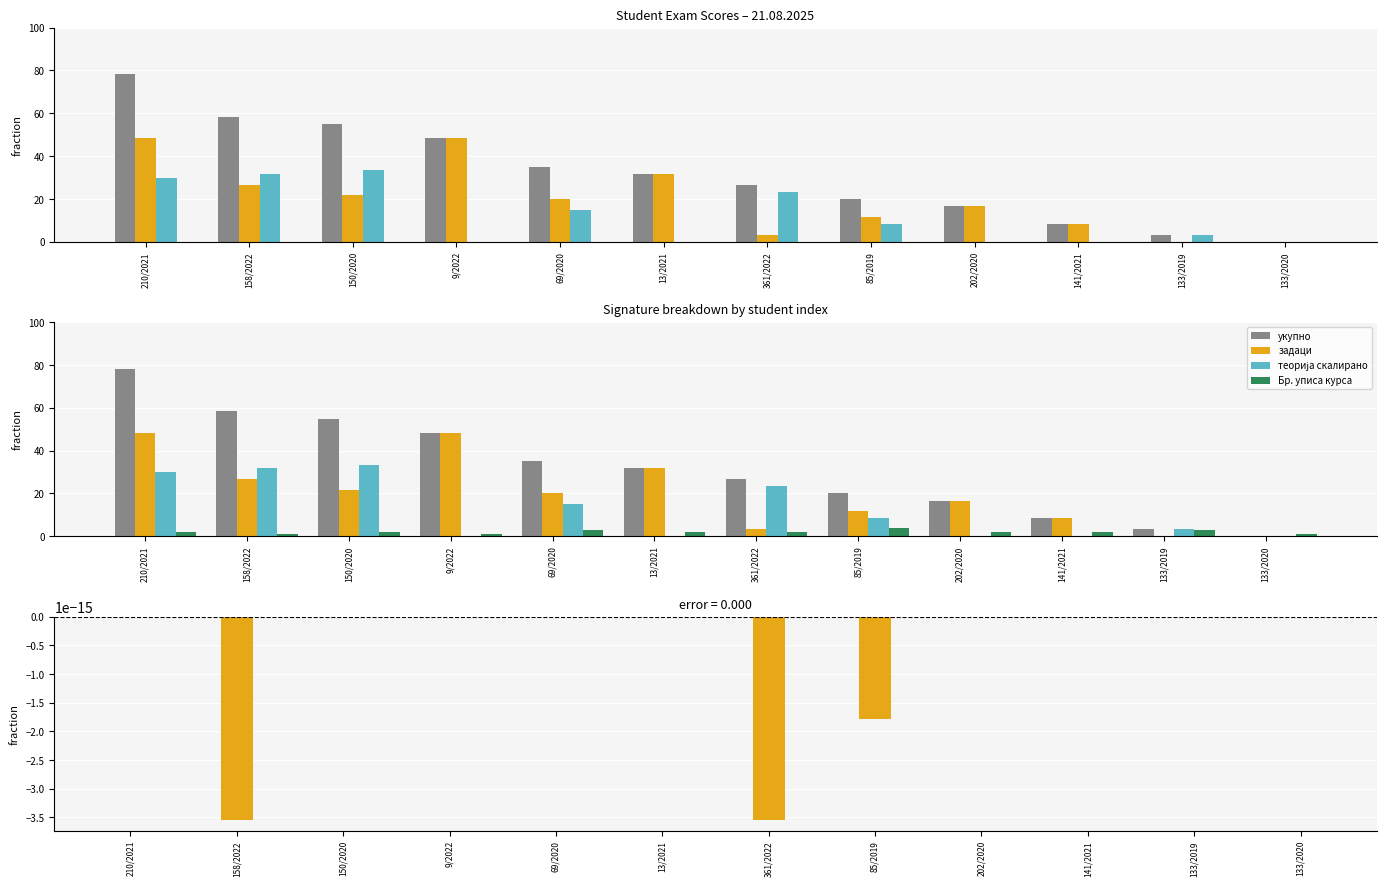

The value of задаци at 85/2019 is 11.7. True or false?

True